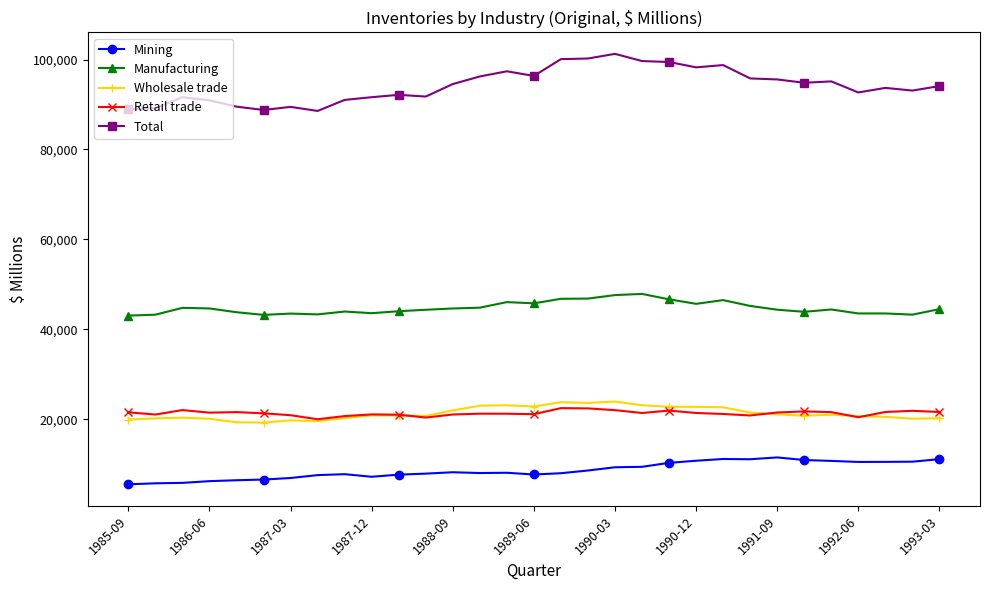

What is the difference between the maximum and minimum values in the Wholesale trade series?

4669